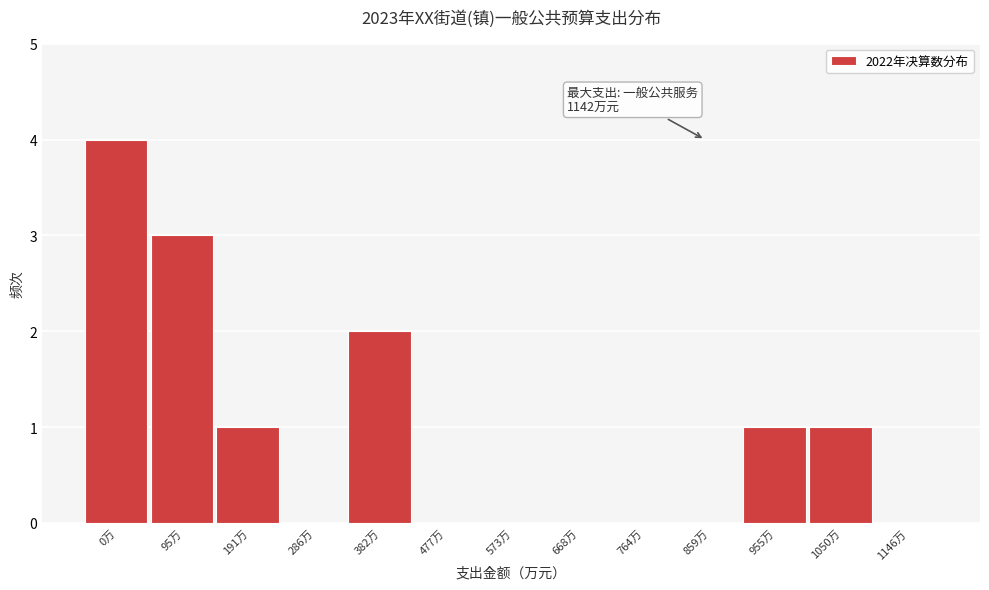

Reading left to right, list all the values displayed in this chart.

0万=4	95万=3	191万=1	286万=0	382万=2	477万=0	573万=0	668万=0	764万=0	859万=0	955万=1	1050万=1	1146万=0